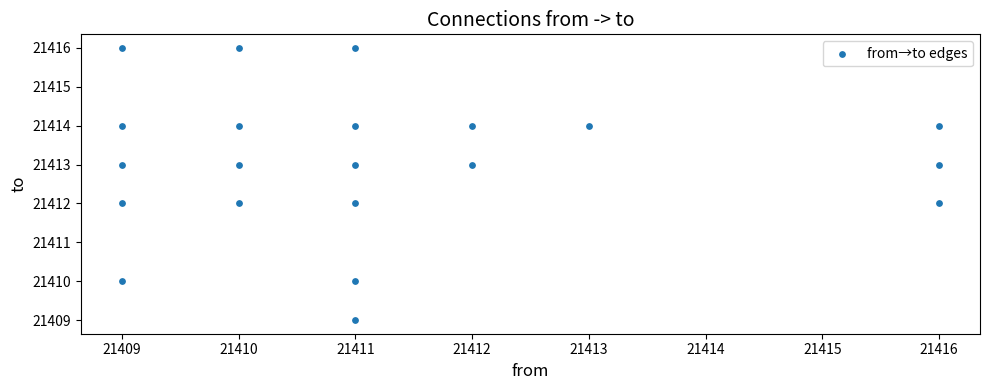

What is the range of Y values (max minus min)?

7